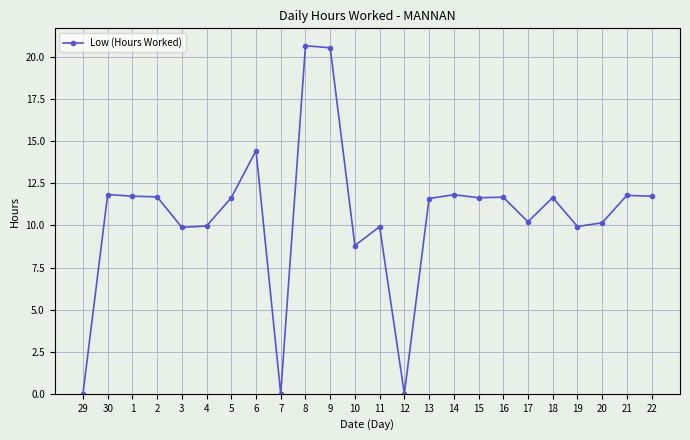

What is the difference between the values at 17 and 21?

1.6